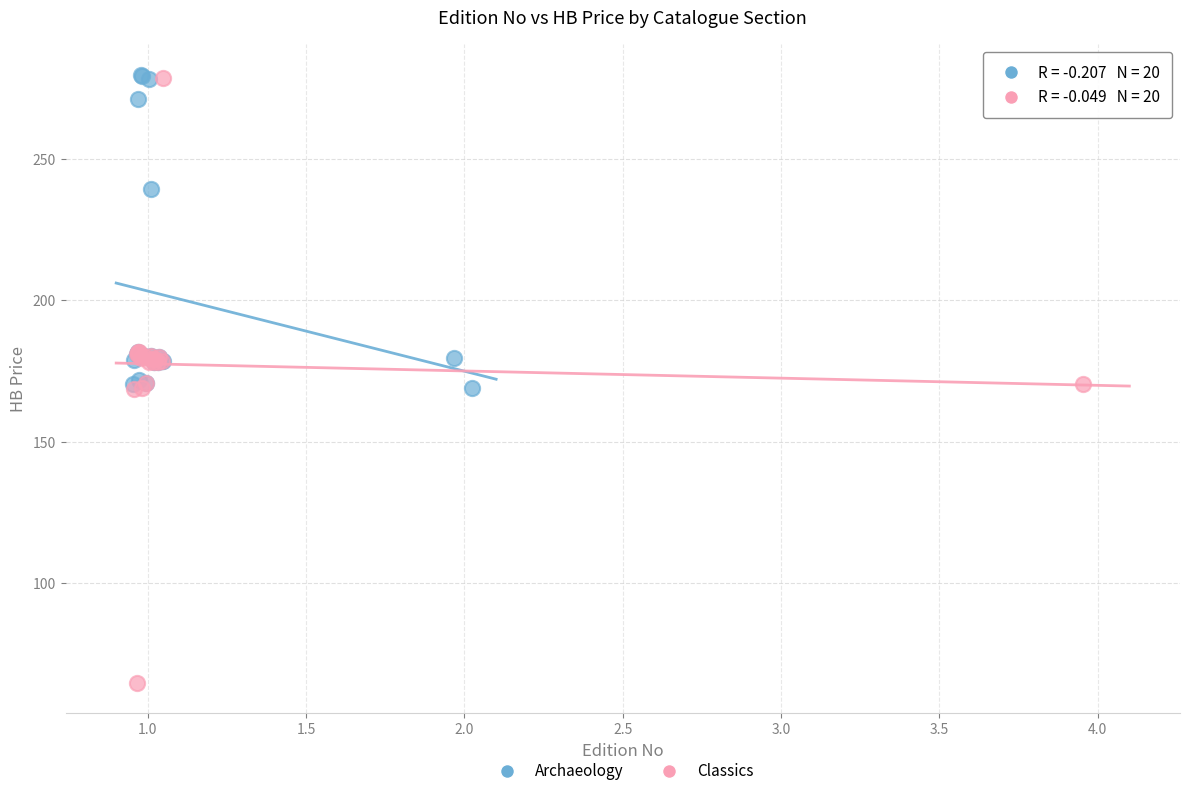

Which series contains the lowest Y value?

Classics